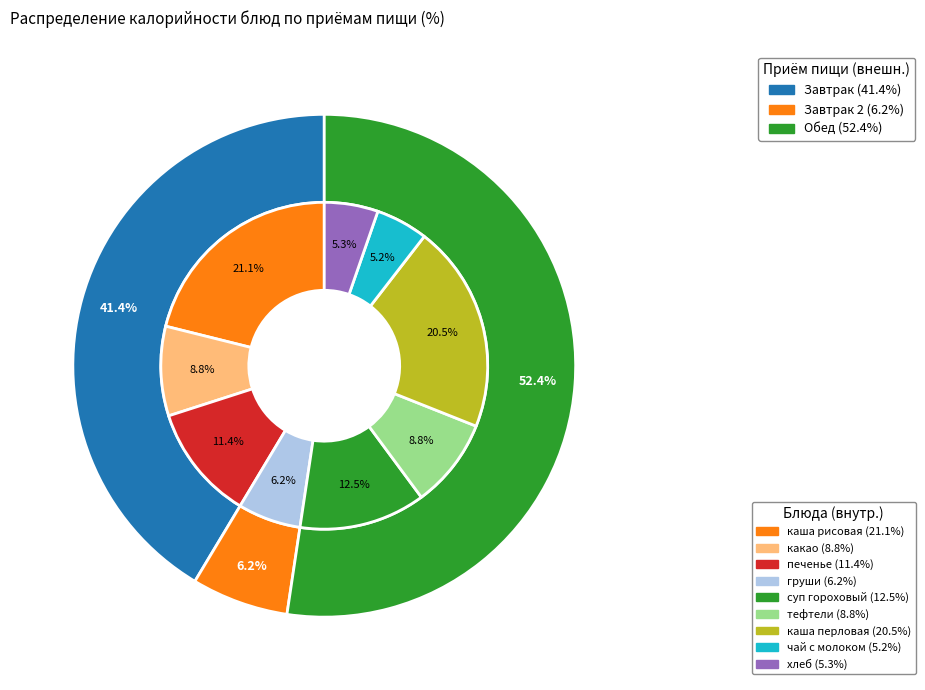

Is it true that каша перловая is 21% of the pie?

True